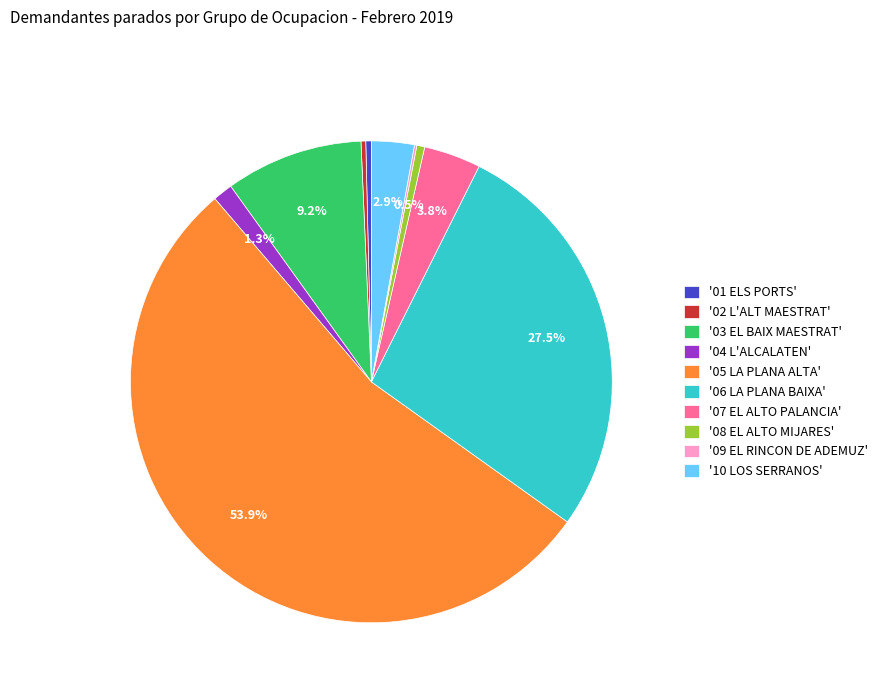

Which slice is the largest?

'05 LA PLANA ALTA'